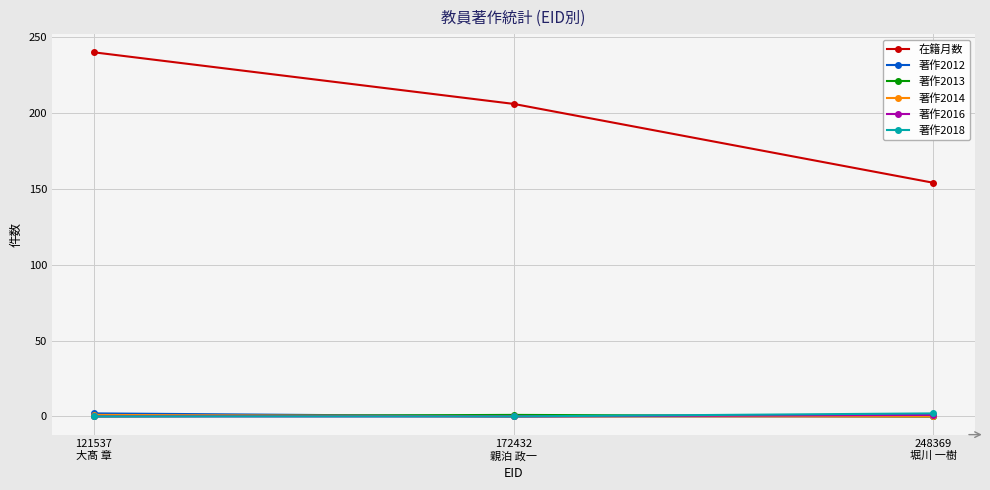

How many categories are shown in the chart?

3